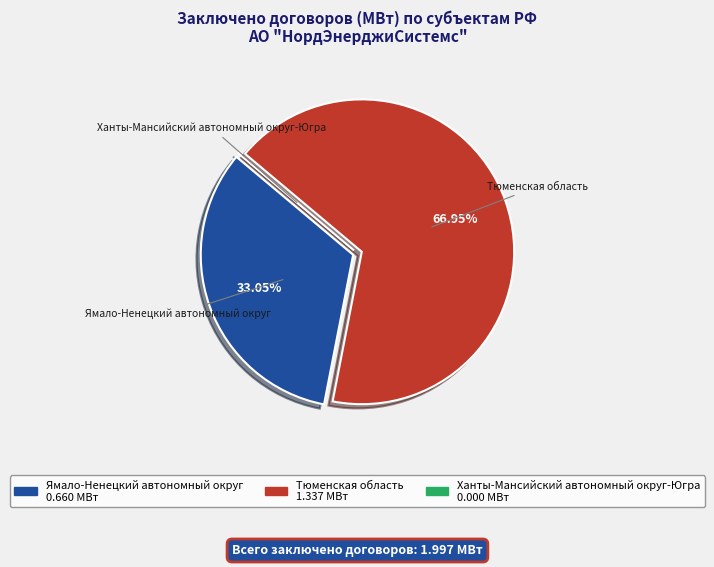

Is there a majority slice in this chart?

Yes